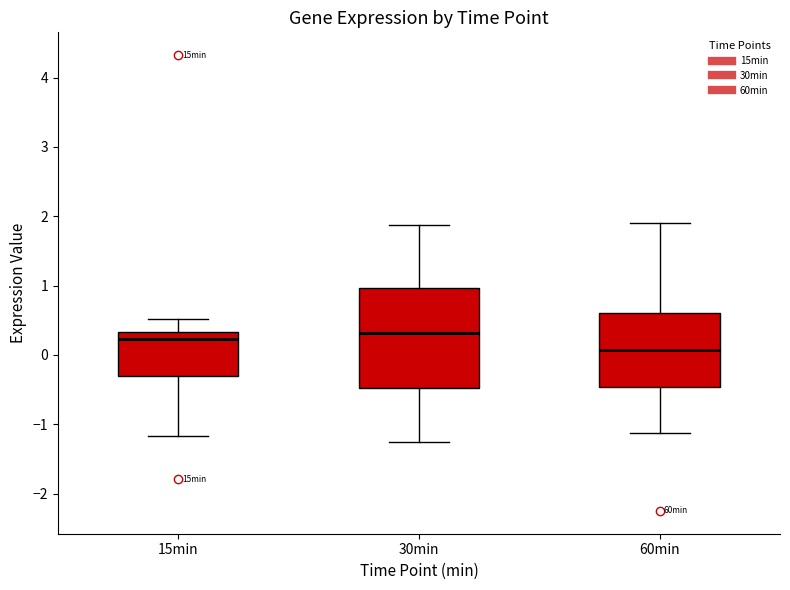

Comparing the boxes themselves (not the whiskers), which one is the tallest?

30min